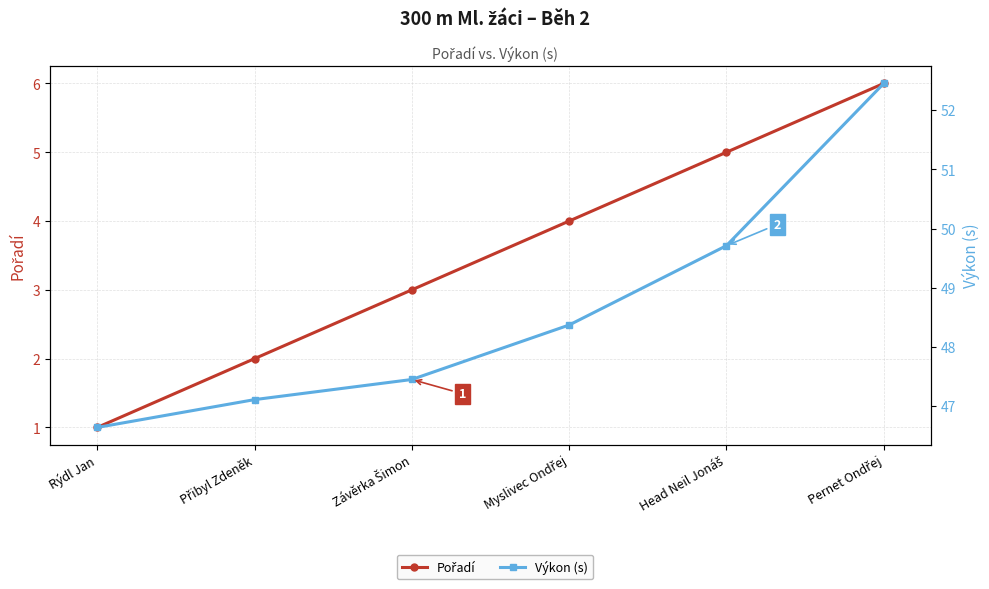

What position from the left is Rýdl Jan?

1